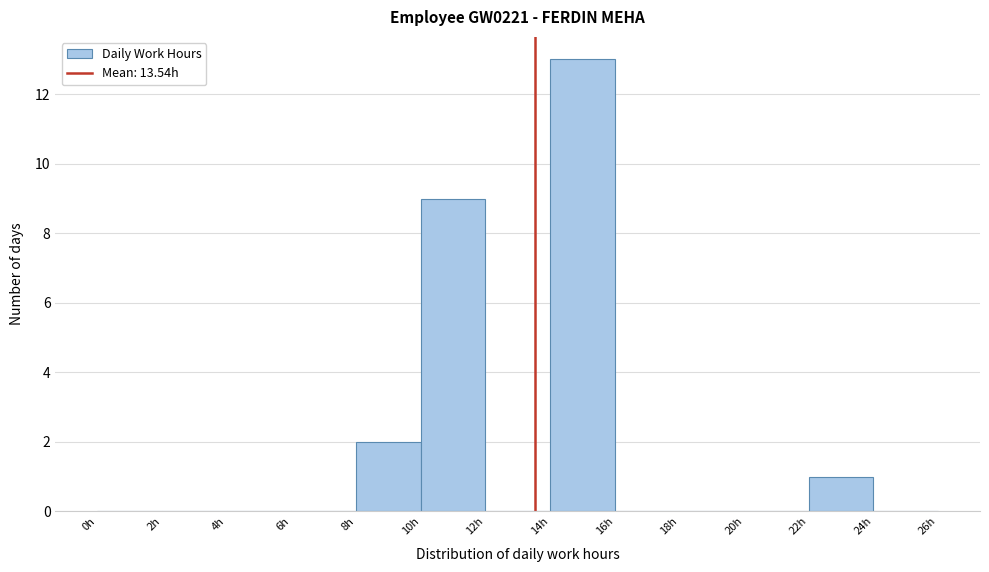

Over which range of the x-axis is the bar tallest?

14 to 16